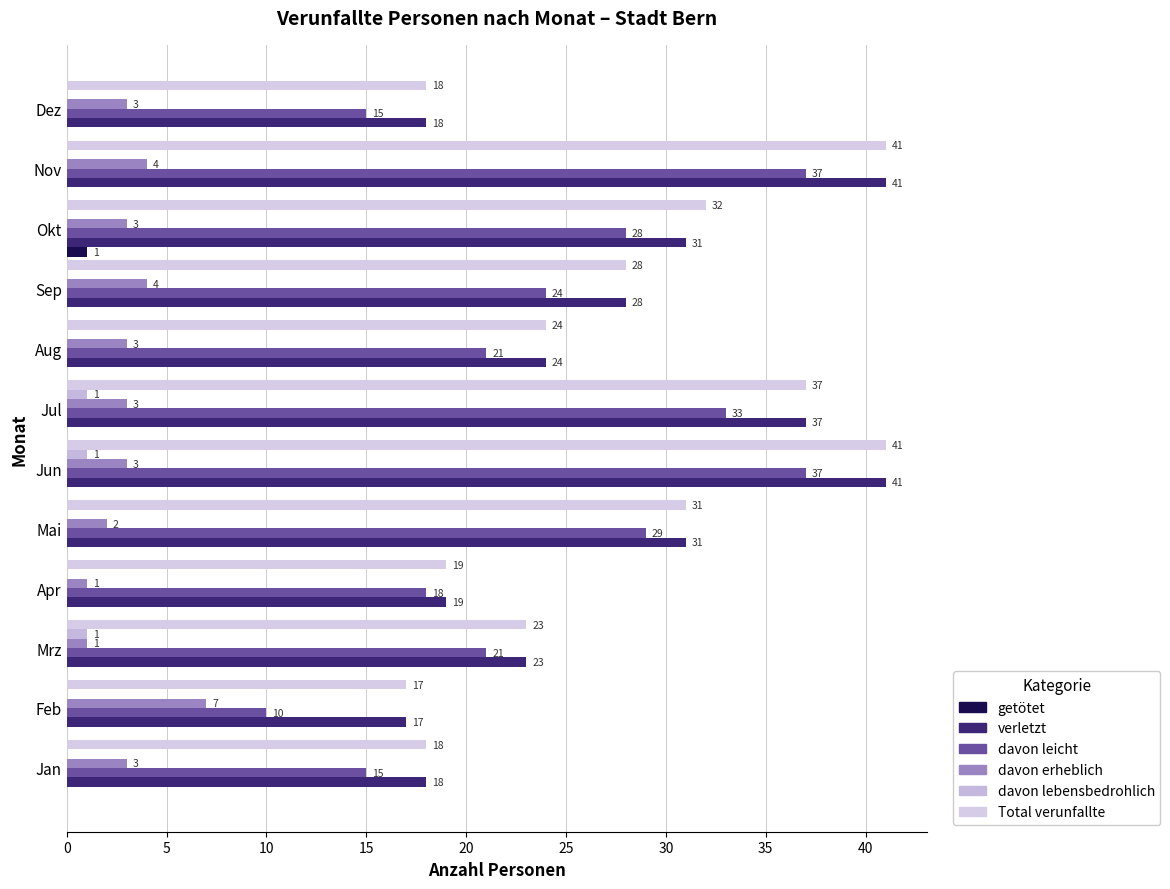

How many values in the getötet series exceed 0?

1